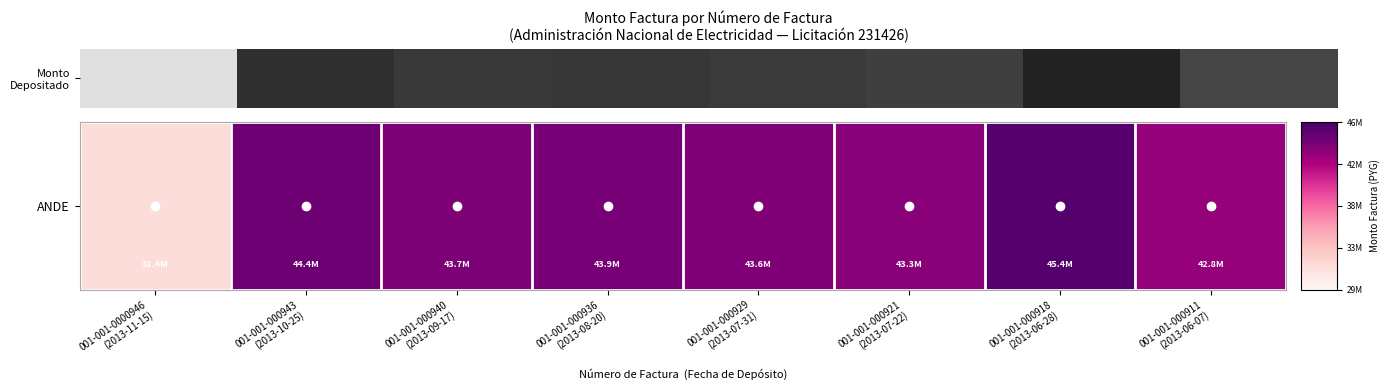

Between 001-001-000940
(2013-09-17) and 001-001-000943
(2013-10-25), which is larger?

001-001-000943
(2013-10-25)